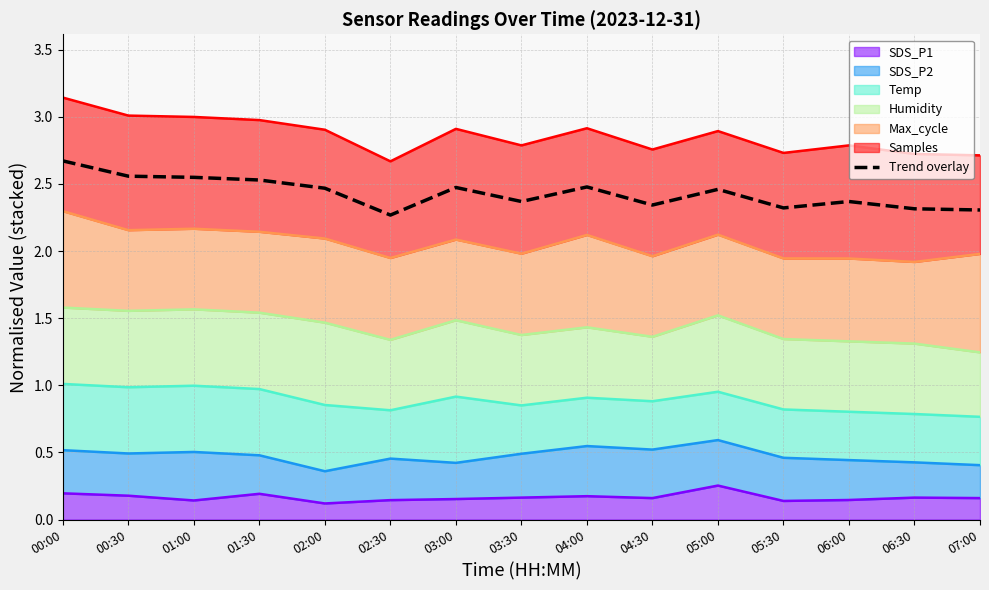

What is the average value?

2.4